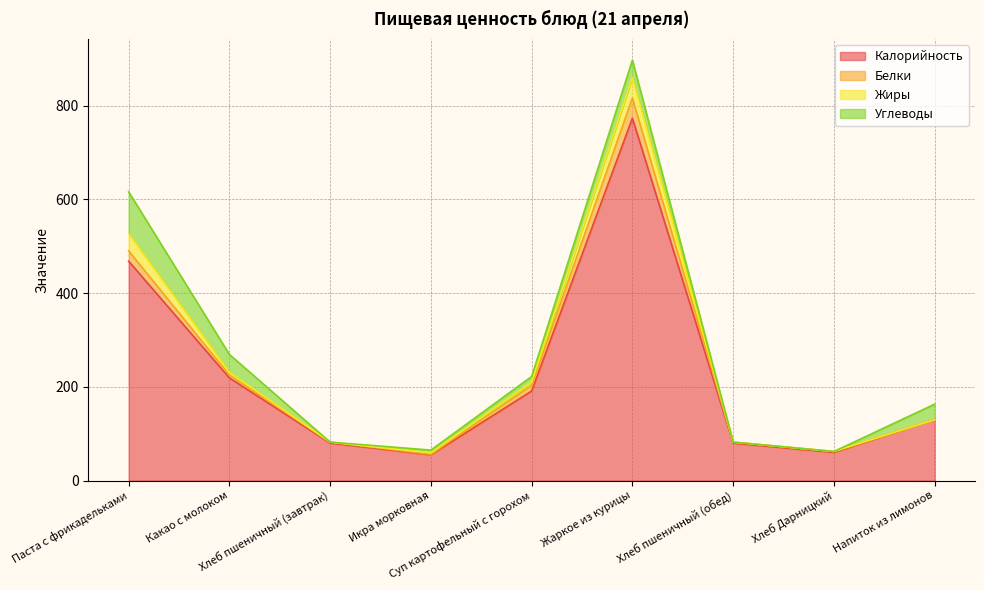

Does the chart have visible grid lines?

Yes